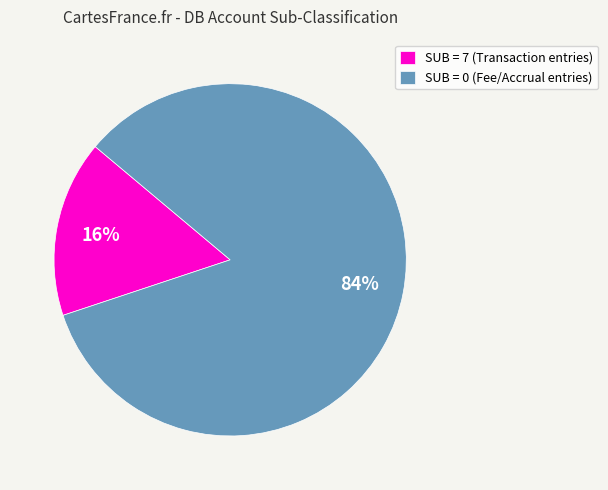

Between SUB = 0 (Fee/Accrual entries) and SUB = 7 (Transaction entries), which is larger?

SUB = 0 (Fee/Accrual entries)